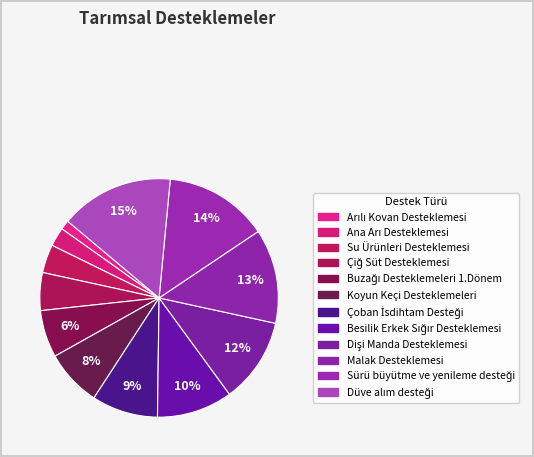

To the nearest percent, what is the average slice percentage?

8%